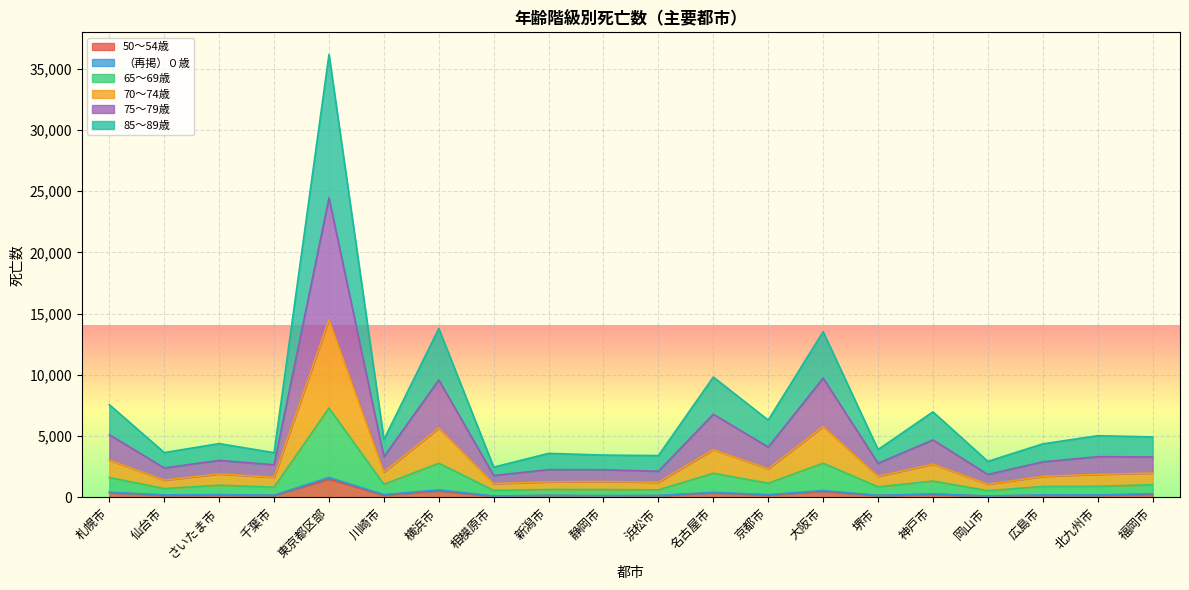

Does the chart display data point markers on the line(s)?

No